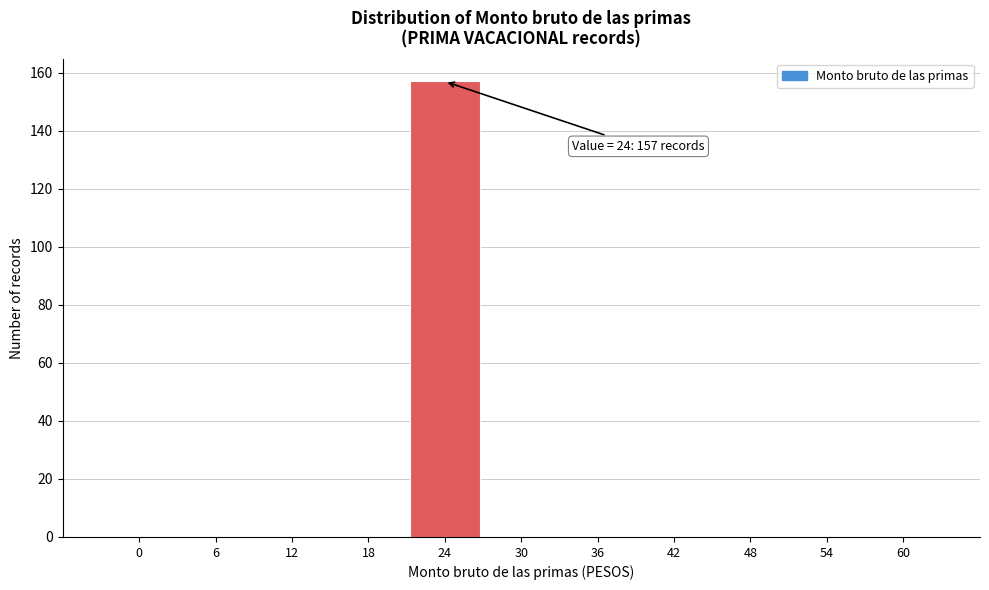

Reading left to right, transcribe all the data shown in this chart.

0=0	6=0	12=0	18=0	24=157	30=0	36=0	42=0	48=0	54=0	60=0